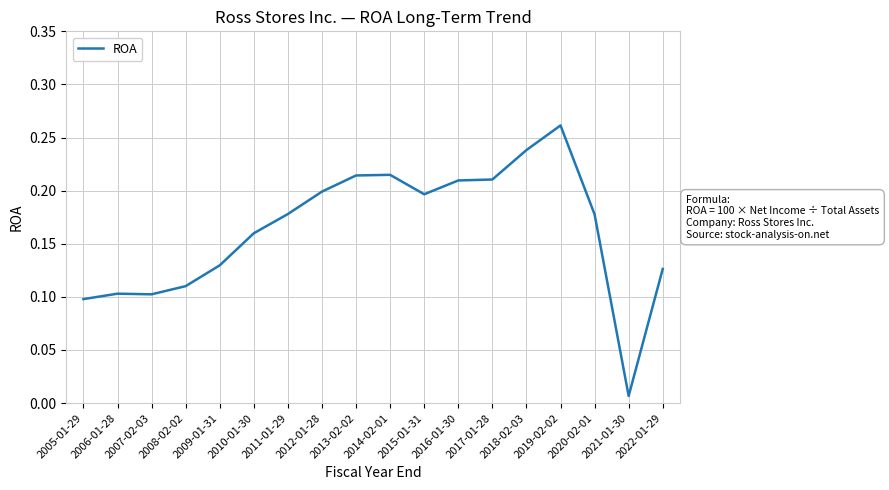

What is the sum of the values at 2012-01-28 and 2020-02-01?

0.4